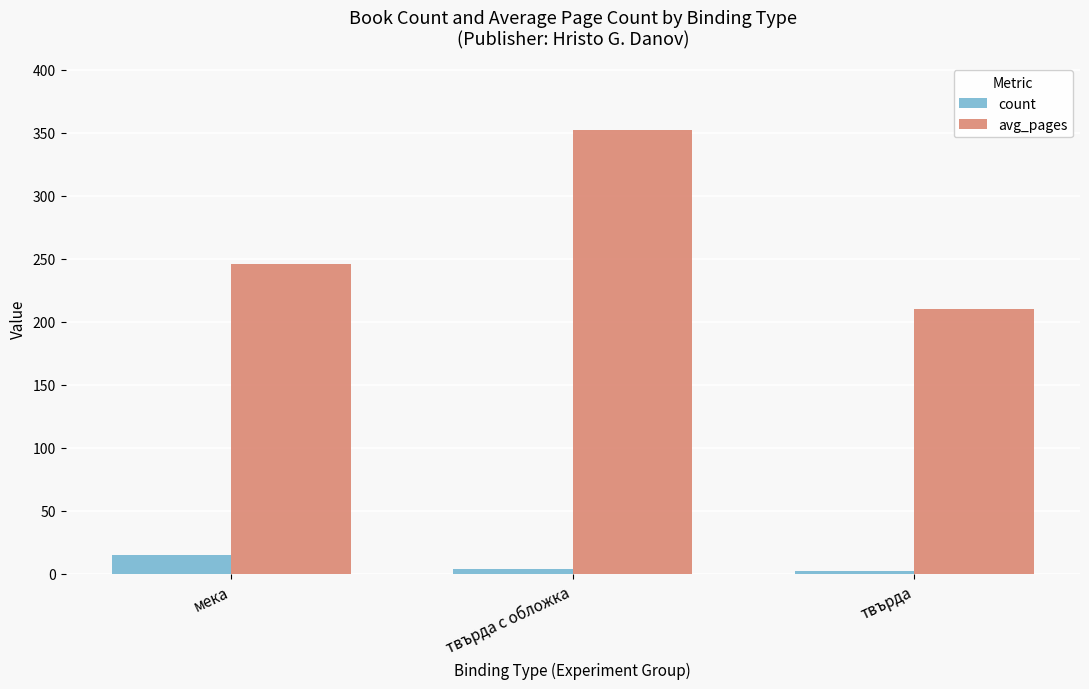

Read the count value at мека.

15.0